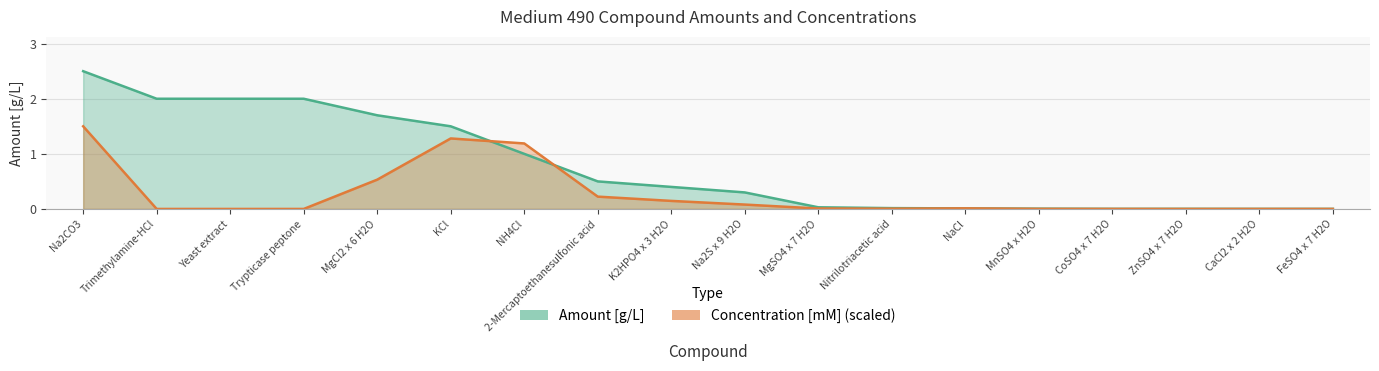

In Concentration [mM], how many points are lower than both neighbors (excluding endpoints)?

2